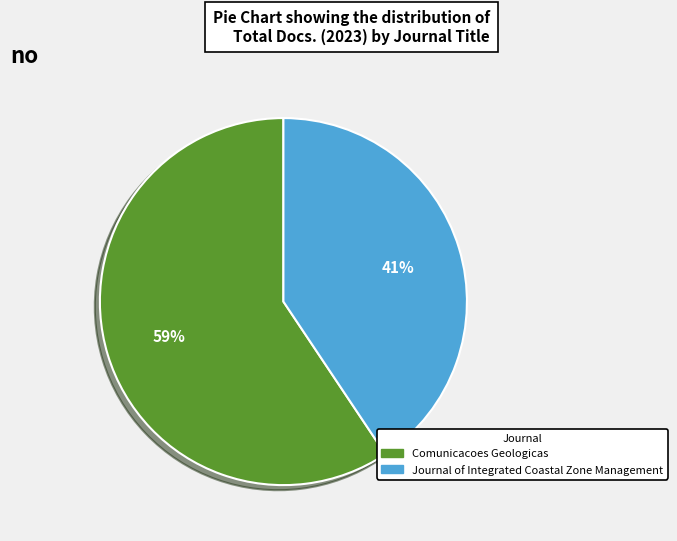

Does Comunicacoes Geologicas account for over 50% of the chart?

Yes